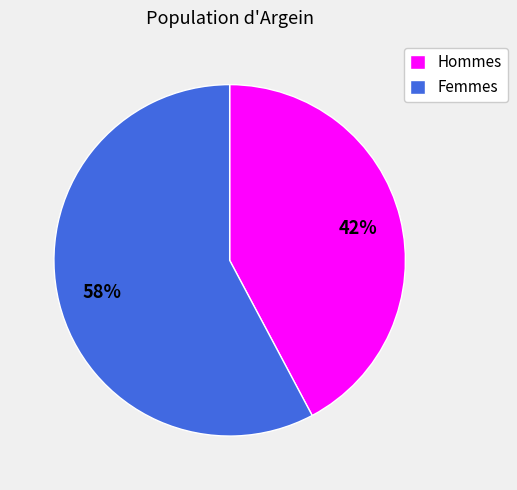

To the nearest percent, what is the average slice percentage?

50%